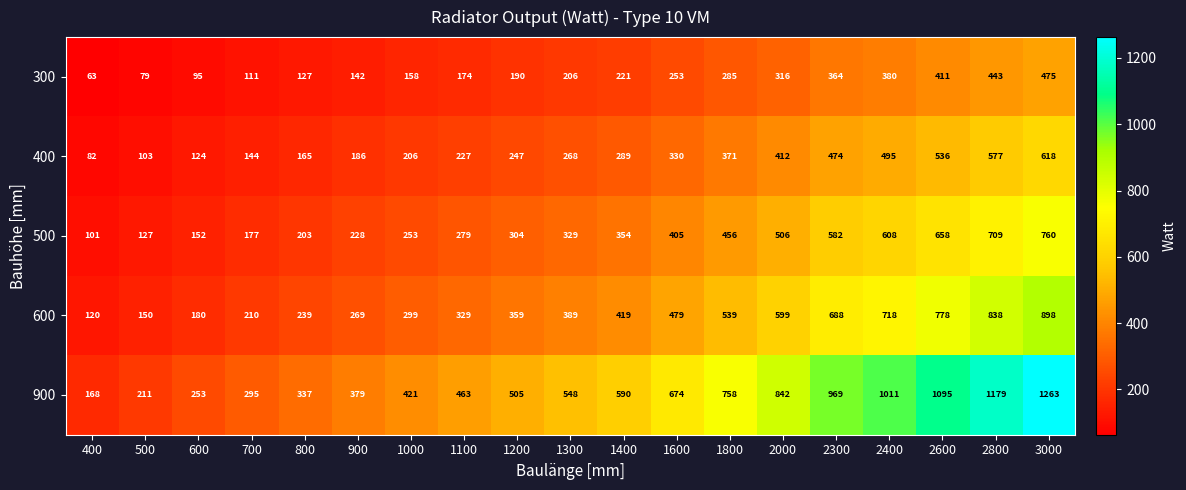

At which category does the chart reach its peak across all series?

3000